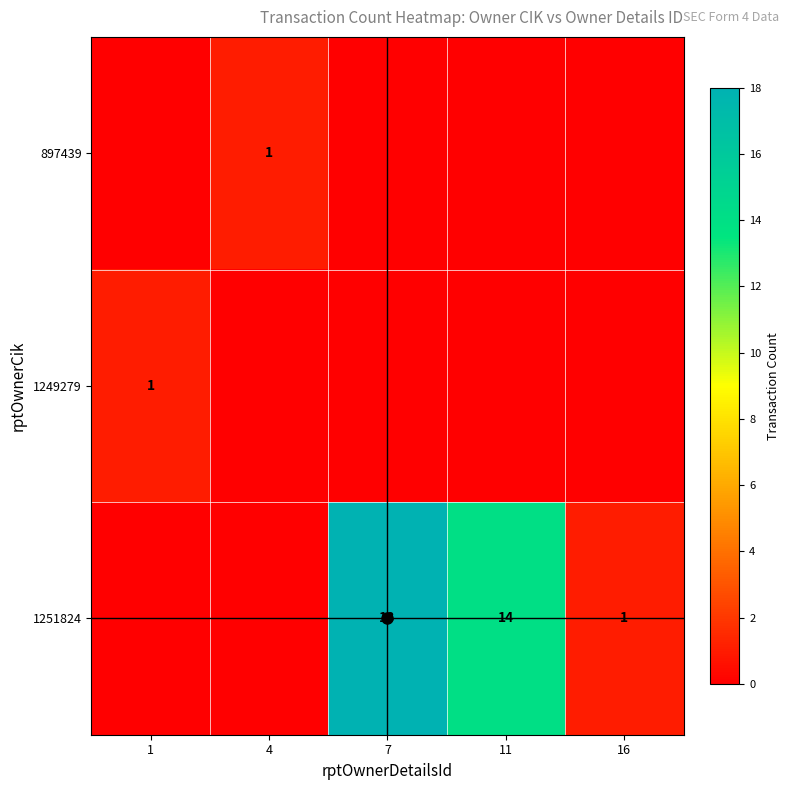

Is it true that 1251824 equals 1 at 16?

True